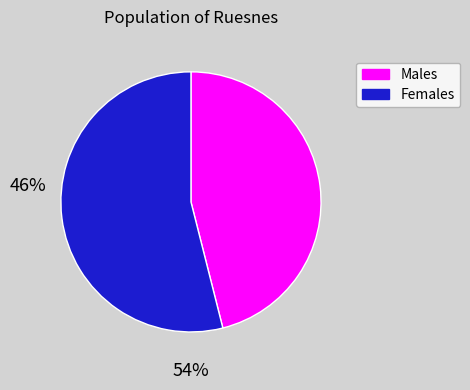

Is there a majority slice in this chart?

Yes